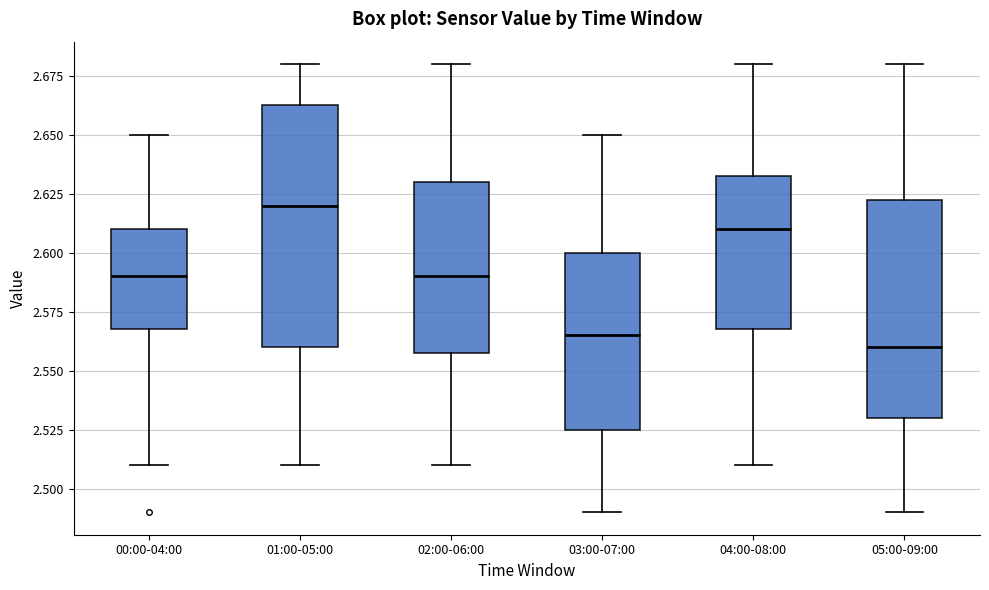

Where does the median line of the box for 05:00-09:00 sit on the y-axis? The values are not printed on the chart, so give them approximately, as read against the axis.

2.560